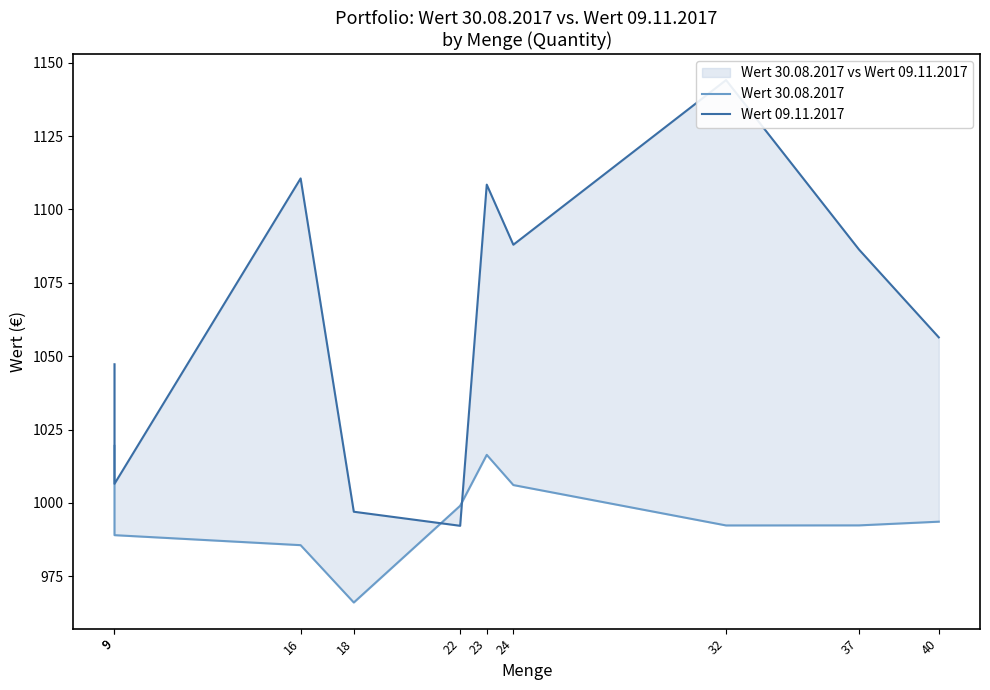

True or false: Wert 30.08.2017 and Wert 09.11.2017 intersect in this chart.

True